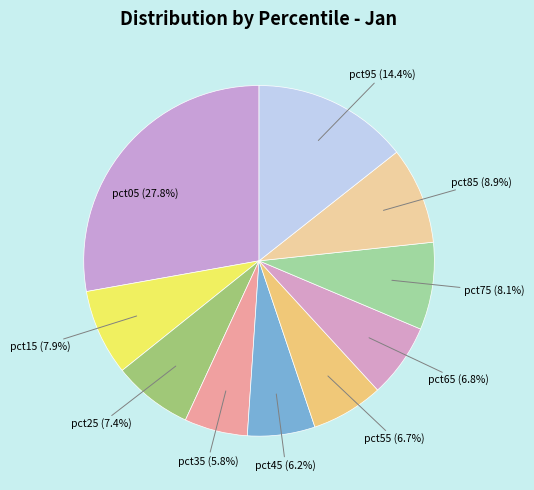

Which category has the biggest portion of the pie?

pct05